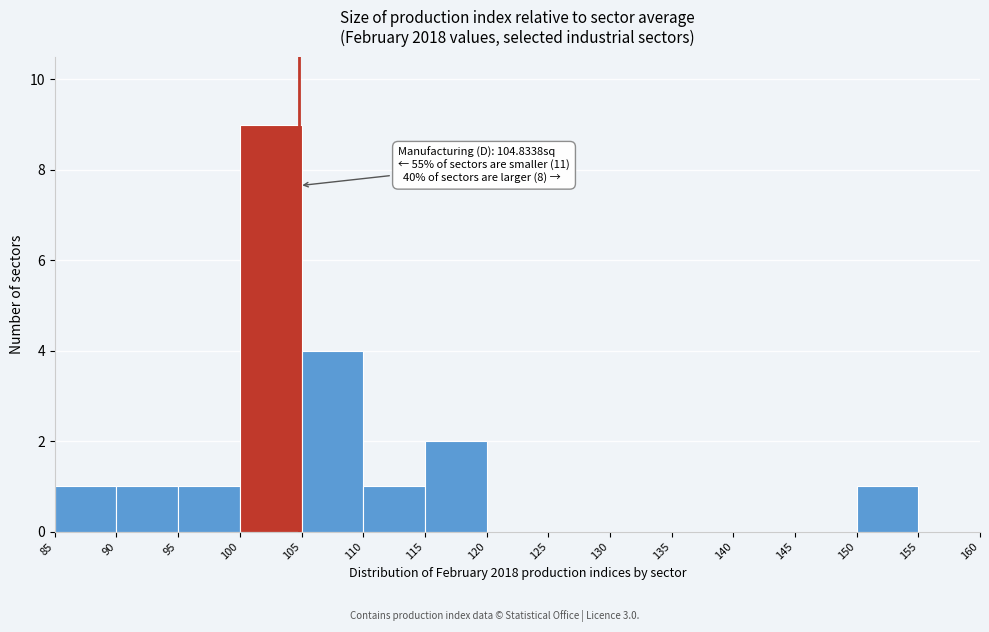

Over which range of the x-axis is the bar tallest?

100 to 105